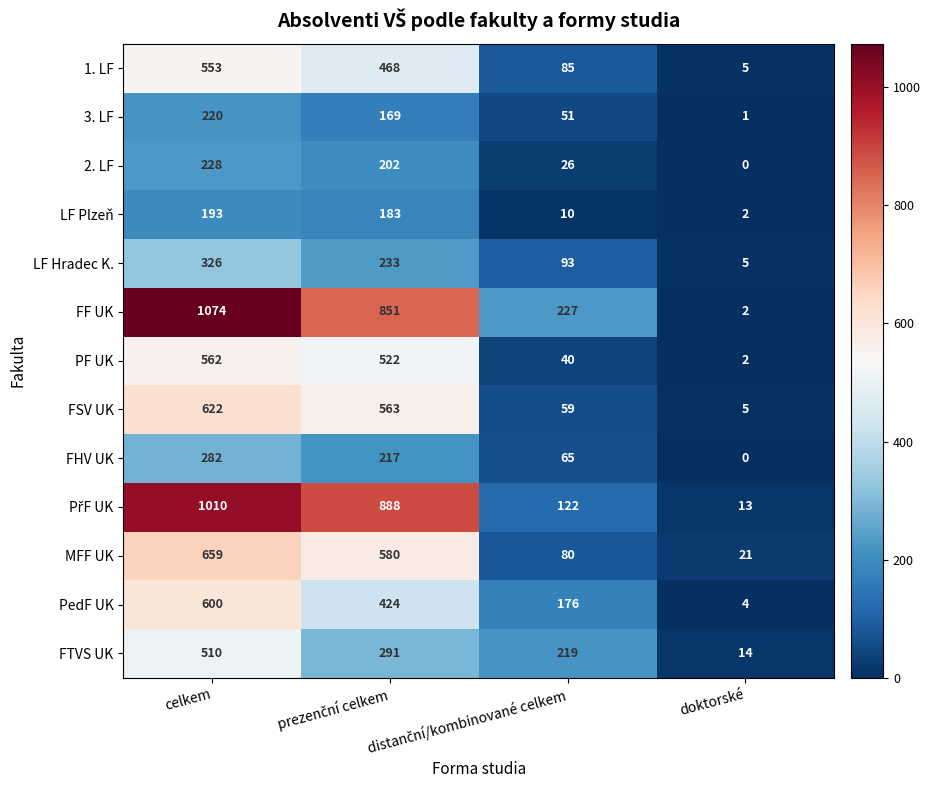

True or false: FTVS UK has a value of 510 at celkem.

True